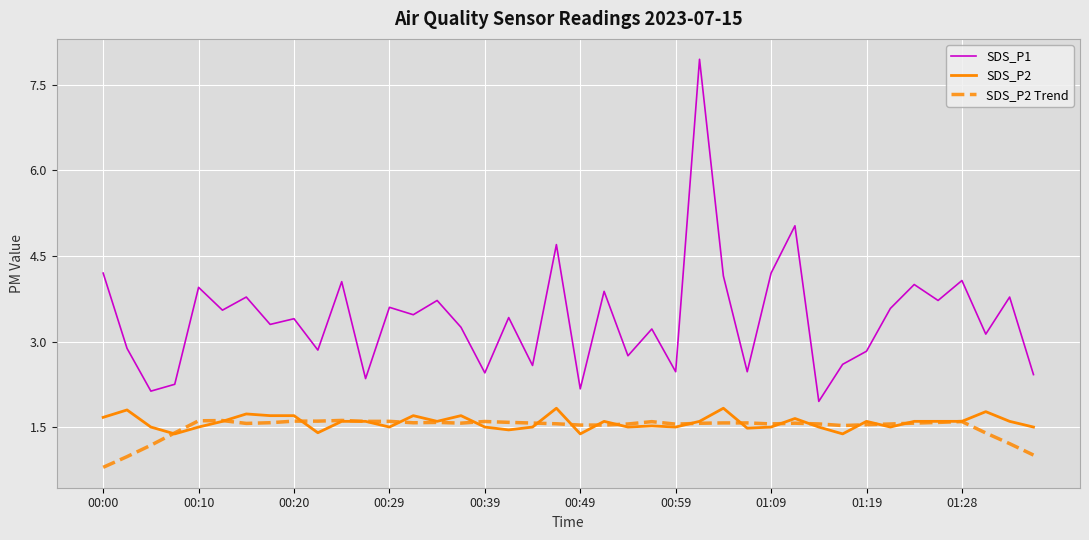

Which series has the largest range (max minus min)?

SDS_P1